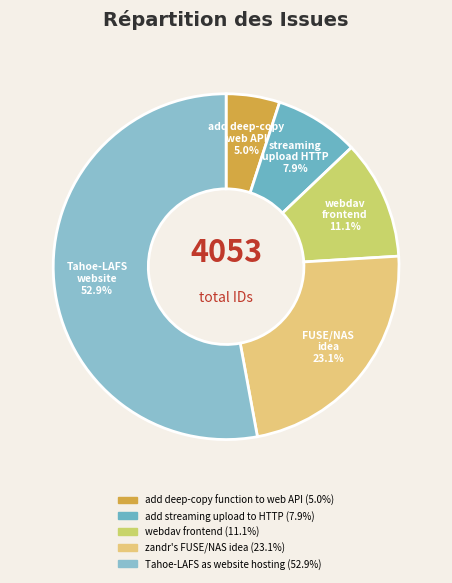

What percentage is the webdav frontend slice, to the nearest percent?

11%